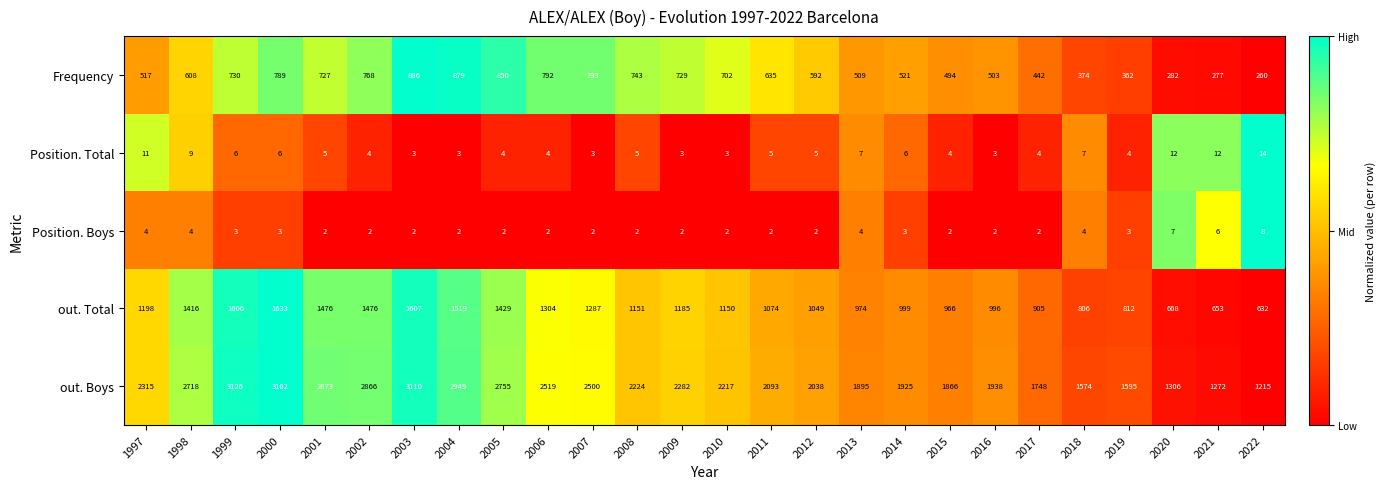

What is the sum of the out. Total values at 2018 and 2014?

1805